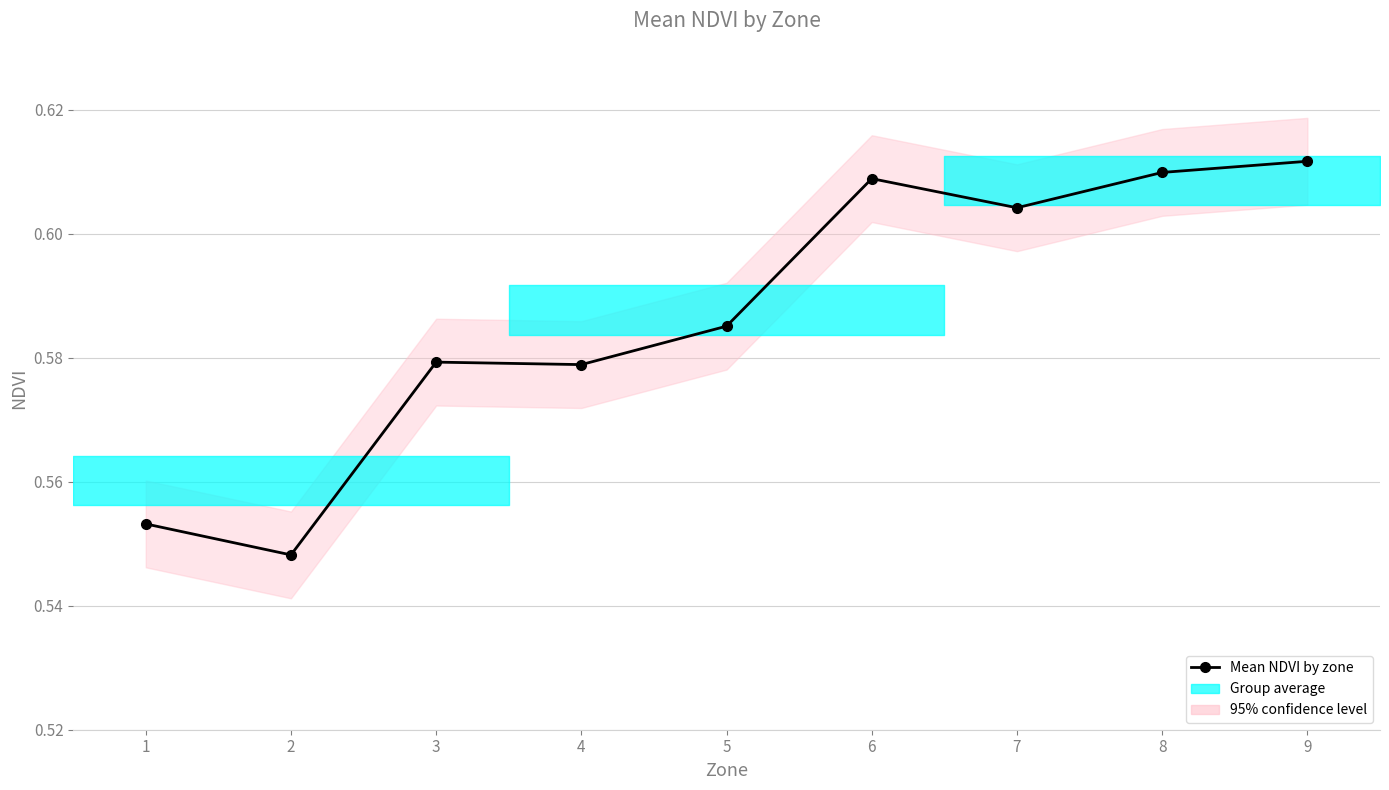

What is the approximate value at 6?

0.6